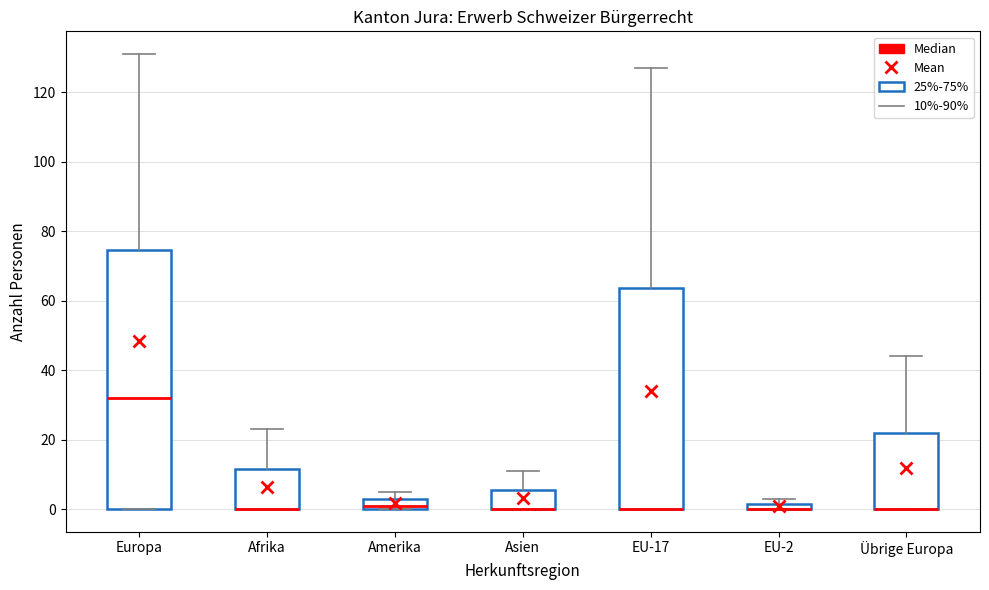

Which box is the tallest, from its lower edge to its upper edge?

Europa